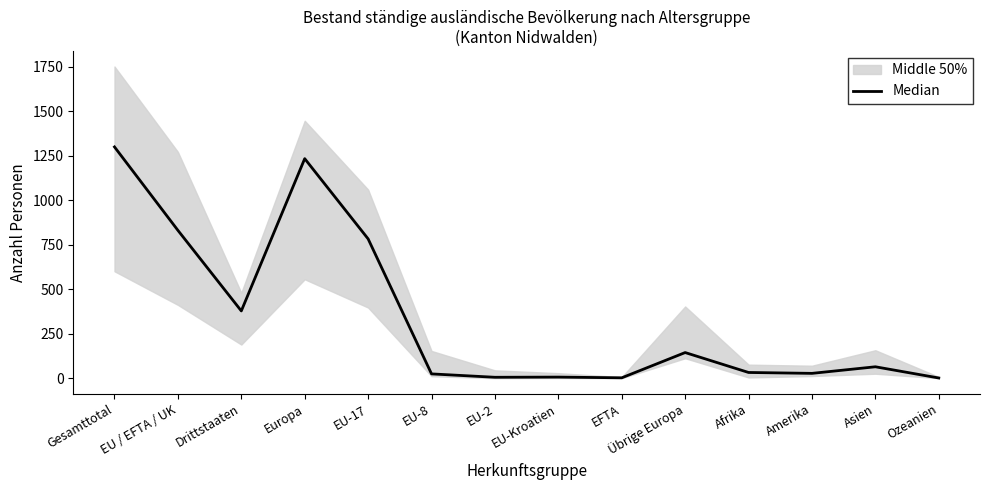

At which category does the data reach its first local valley?

Drittstaaten